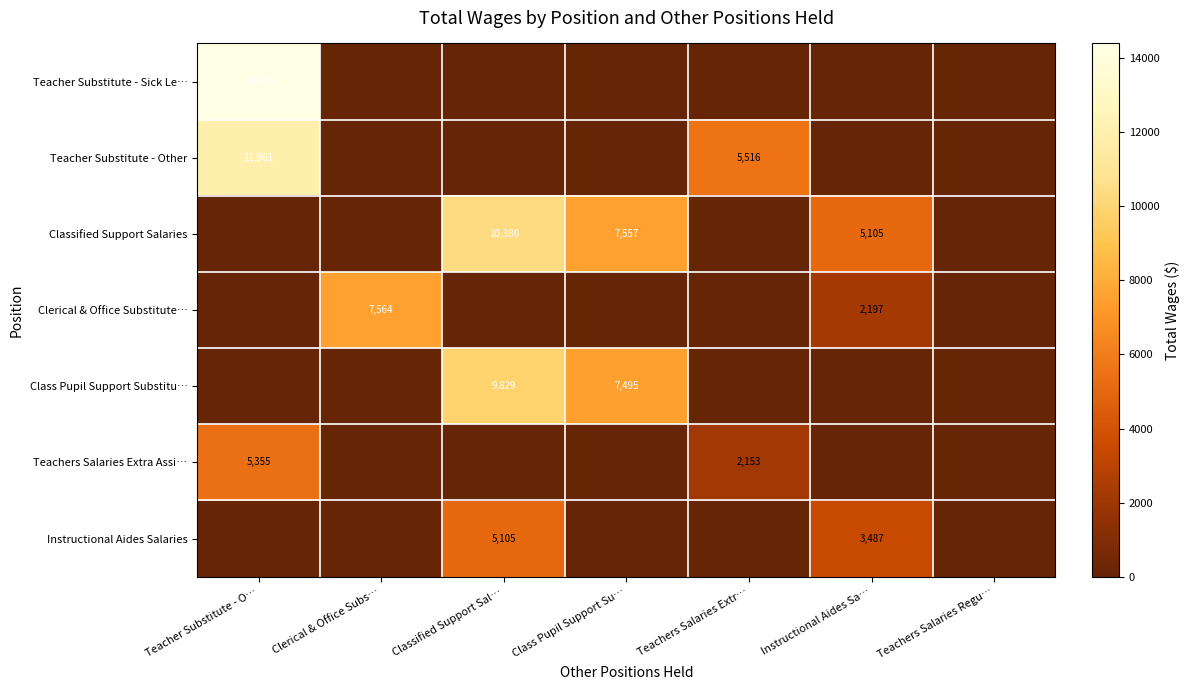

Is it true that Instructional Aides Salaries equals 2371 at Instructional Aides Sa…?

False